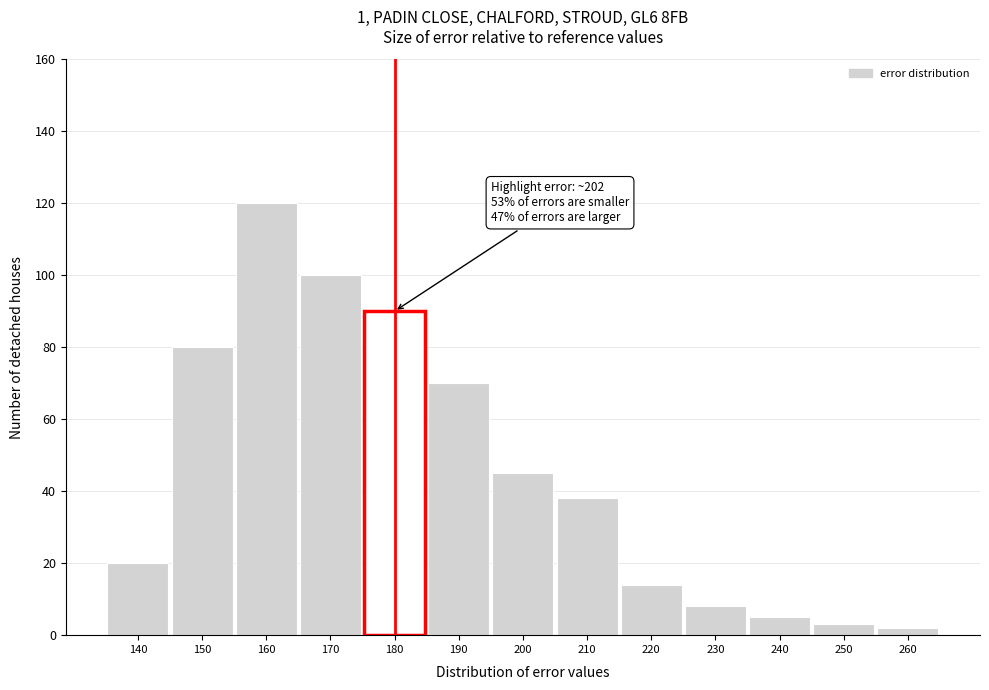

Reading left to right, extract all data points from this chart.

140=20	150=80	160=120	170=100	180=90	190=70	200=45	210=38	220=14	230=8	240=5	250=3	260=2